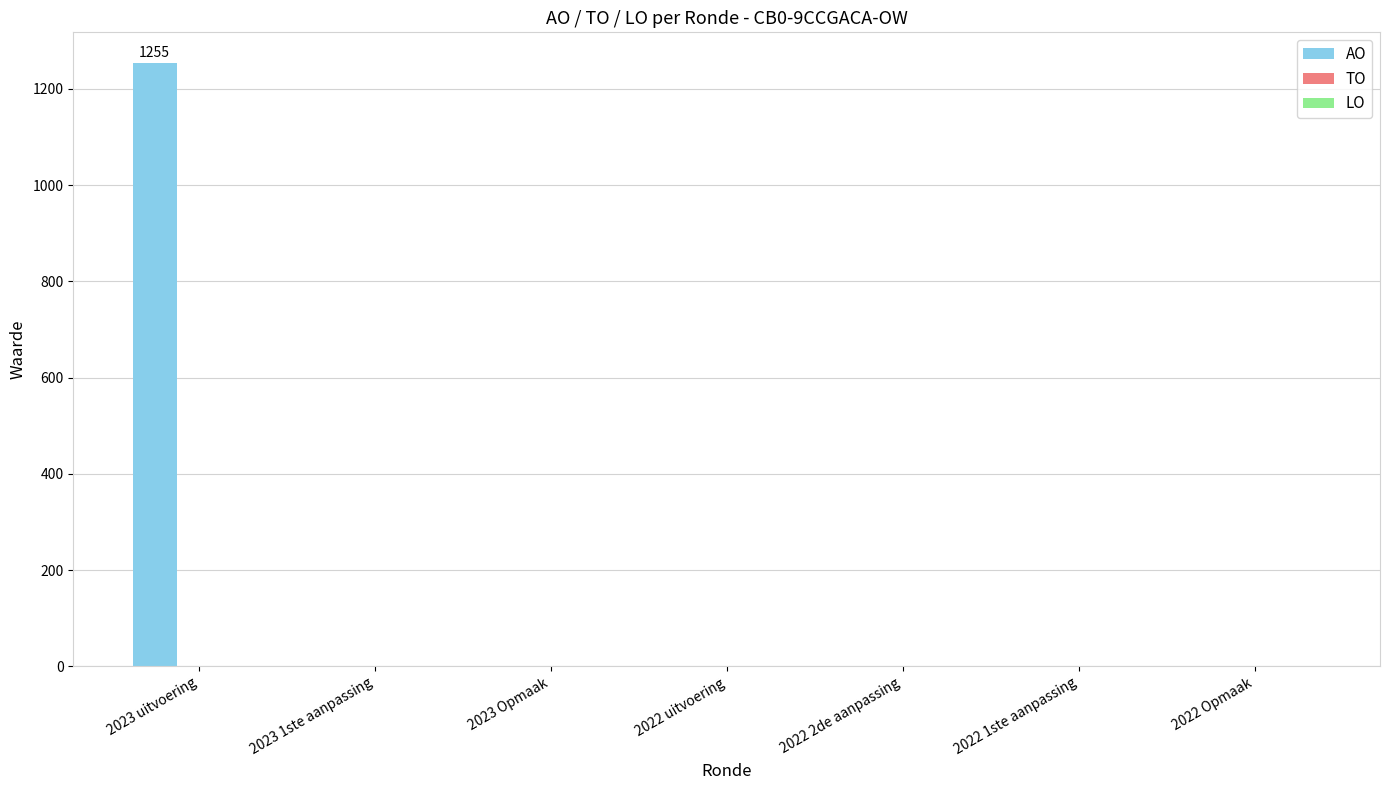

What is the greatest value displayed?

1255